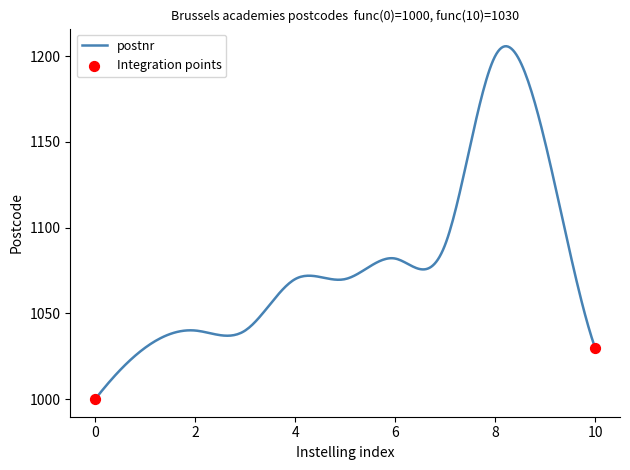

What is the maximum value shown in the chart?

1205.9